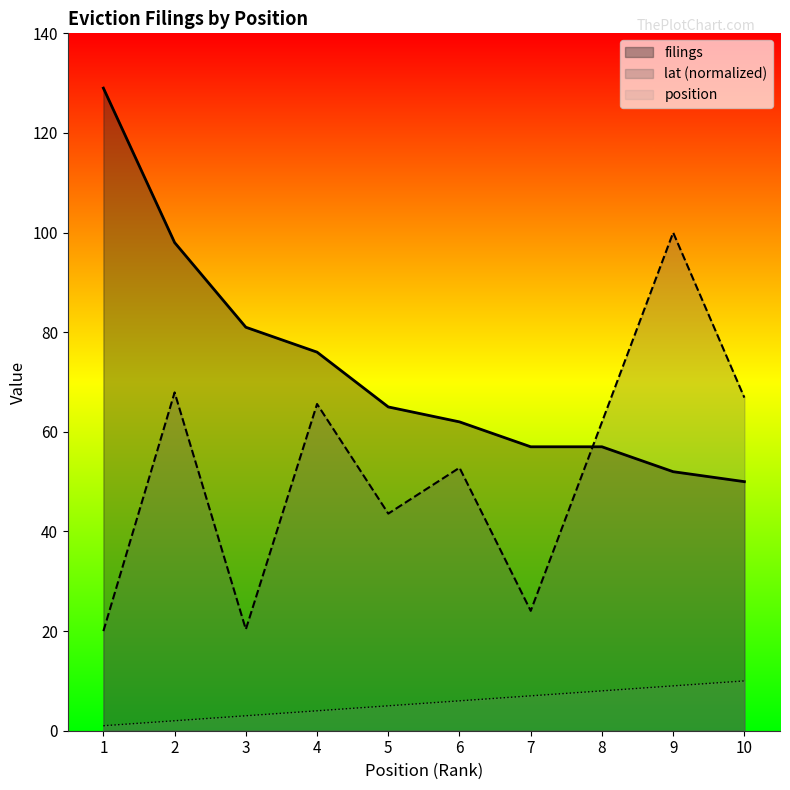

Which series changed the most between 3 and 6?

lat (normalized)